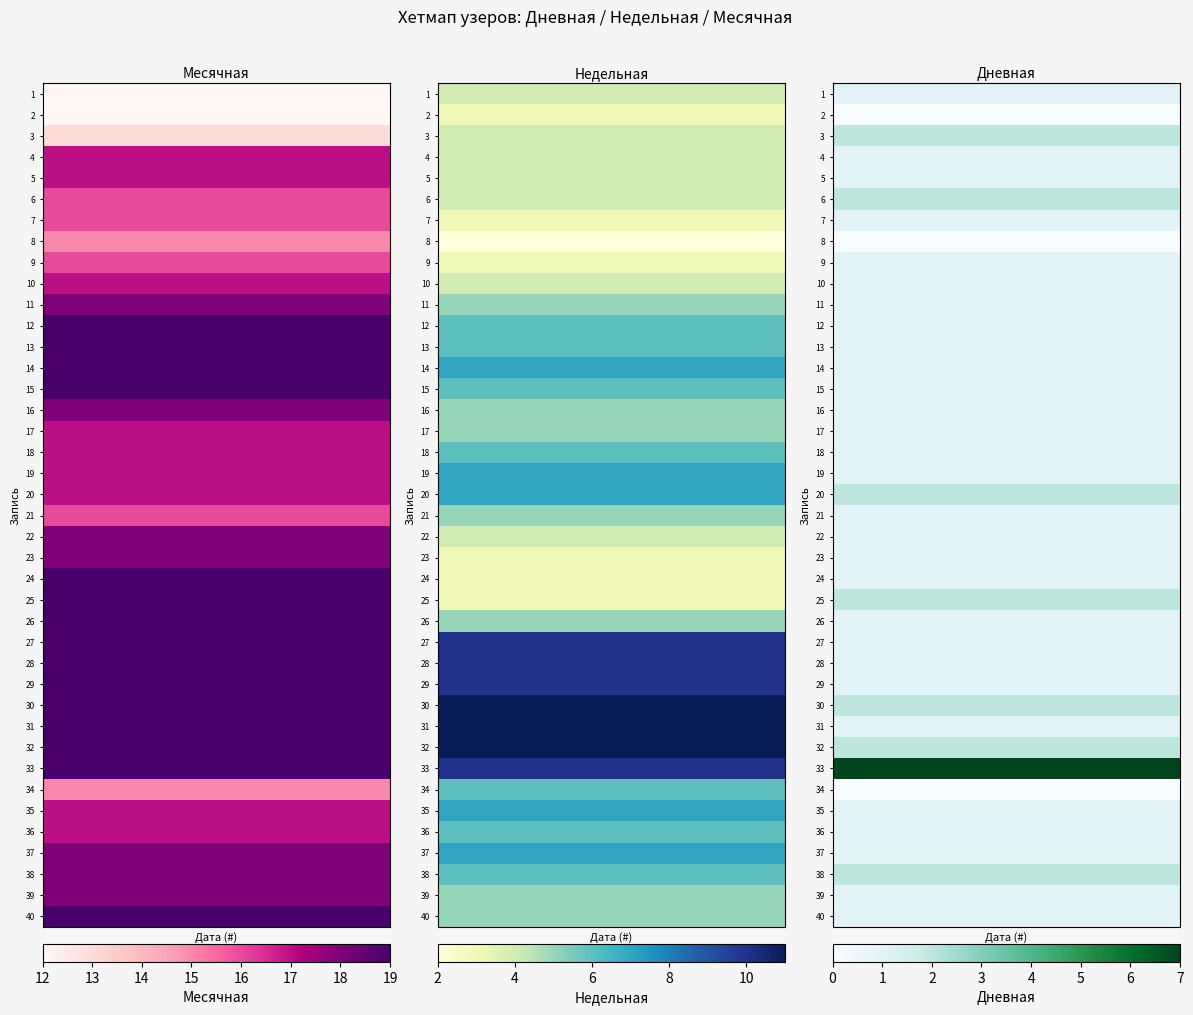

At how many categories does at least one series exceed 8?

40